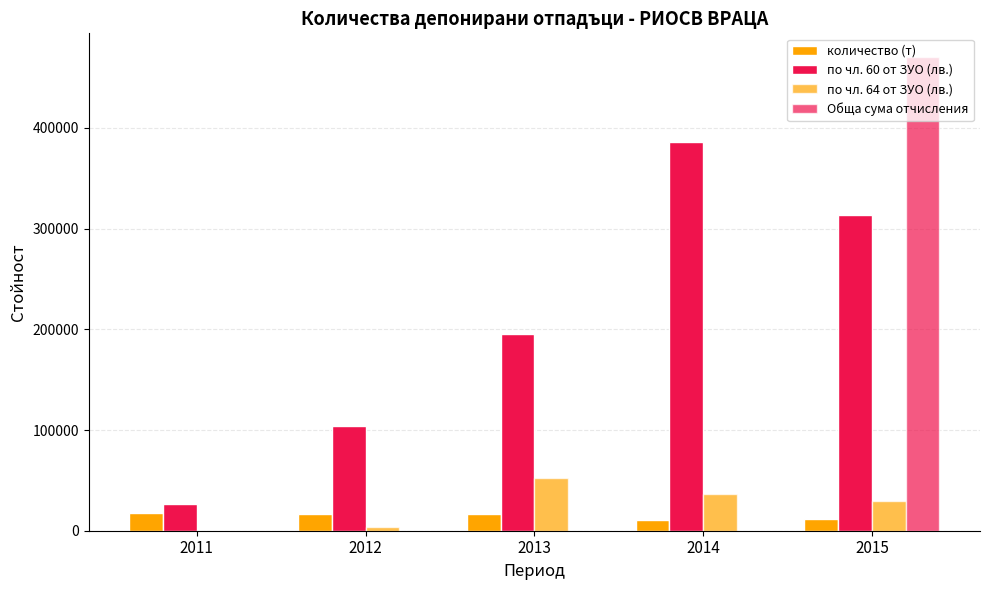

What is the difference between the highest and lowest values at 2011?

26269.1